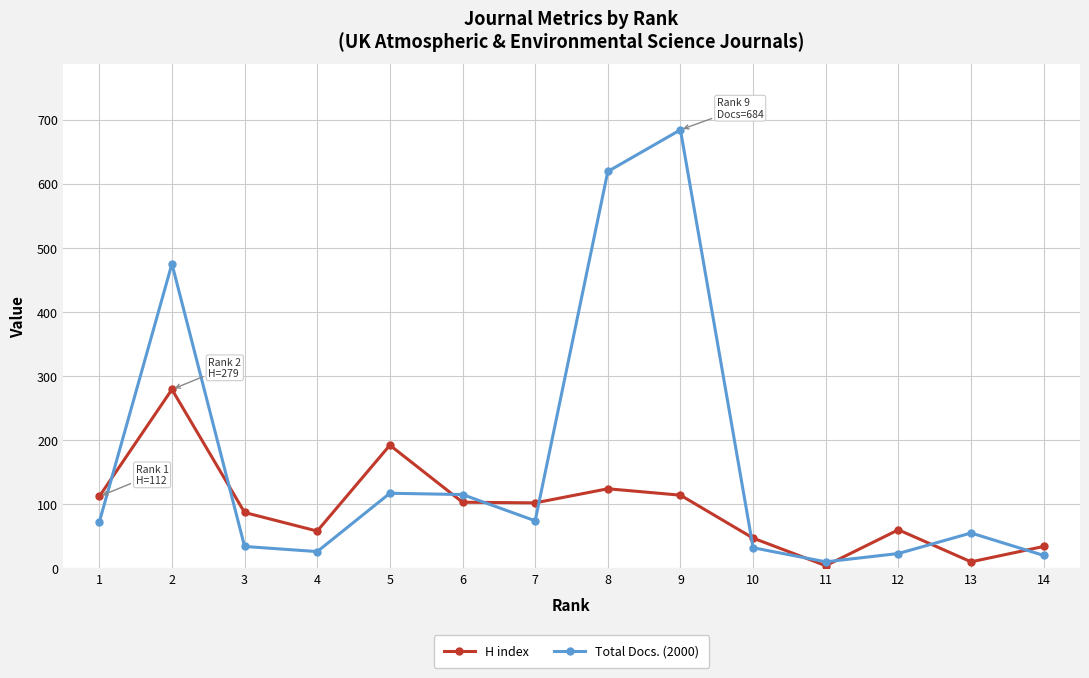

True or false: H index has more than 1 interior local peaks.

True